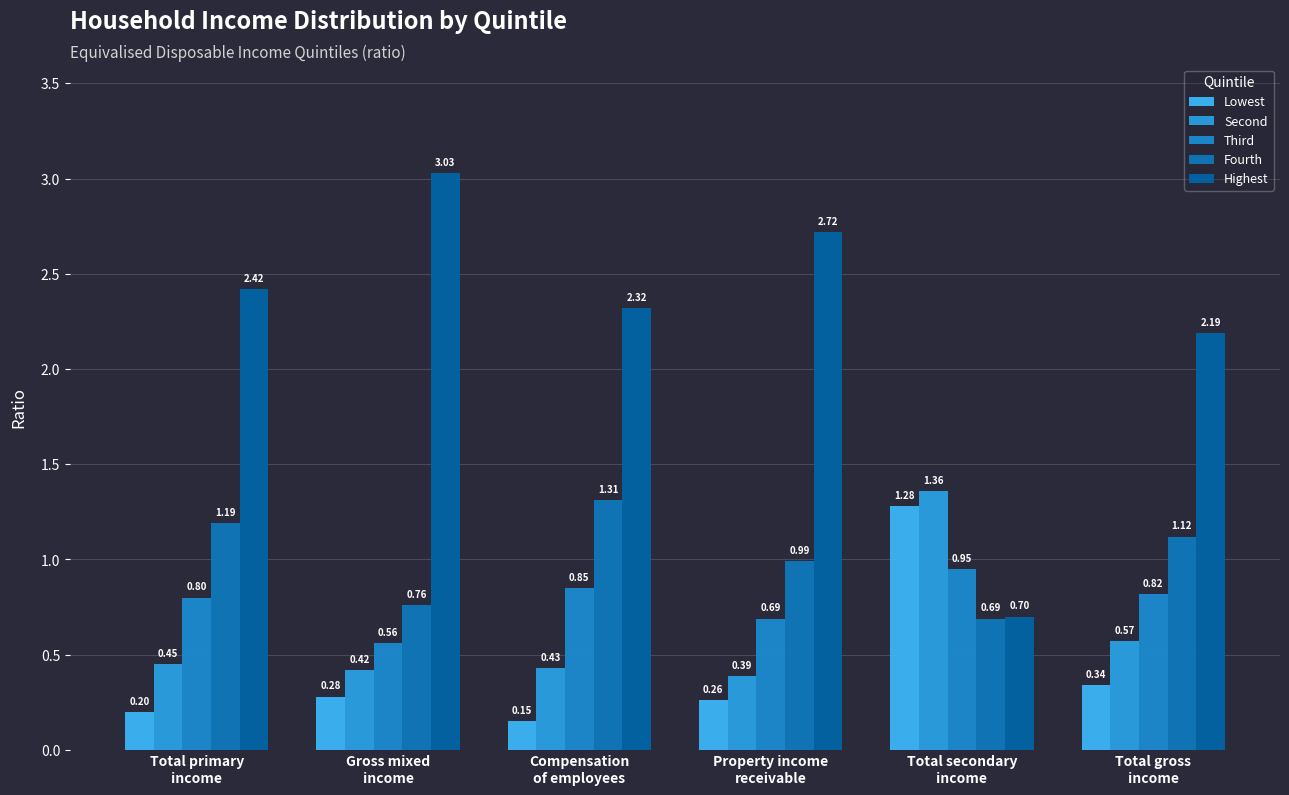

What is the label of the 4th bar from the left?

Property income
receivable